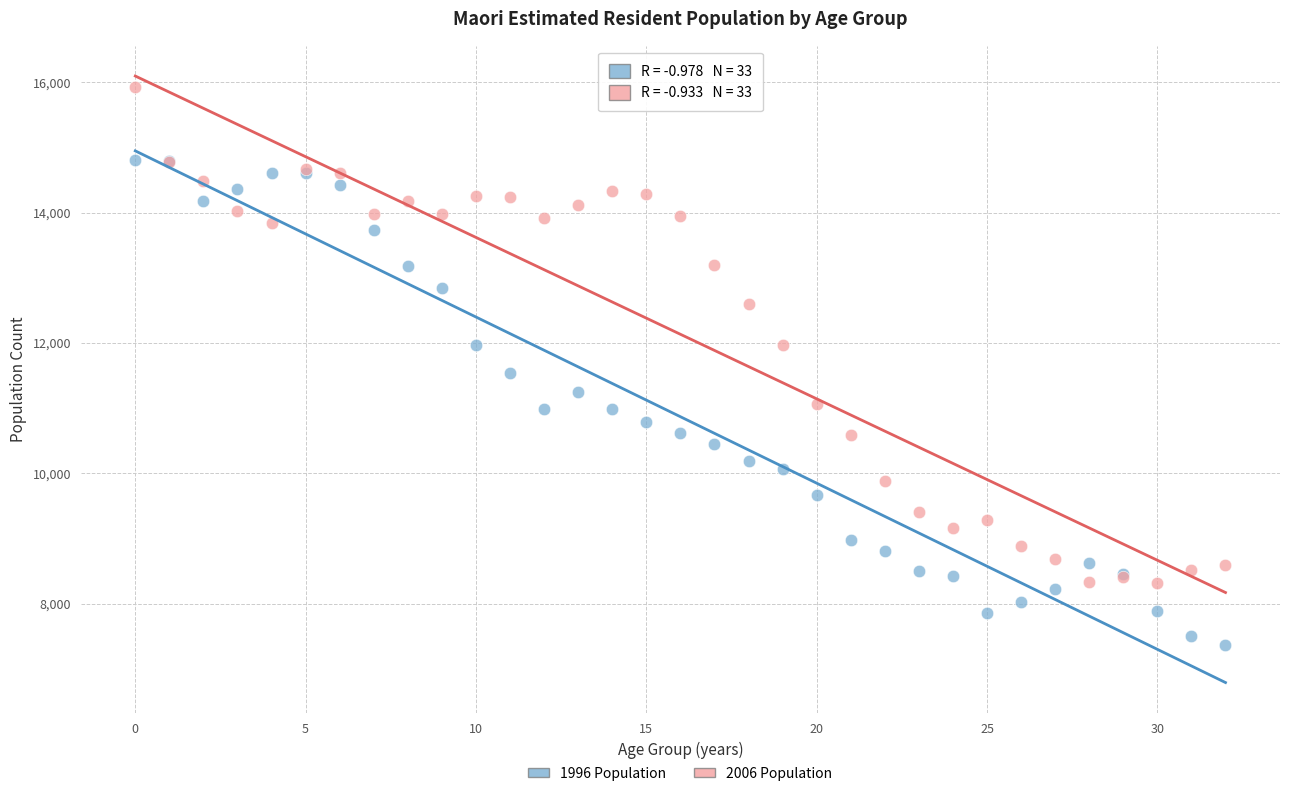

Which series reaches the minimum Y coordinate?

1996 Population